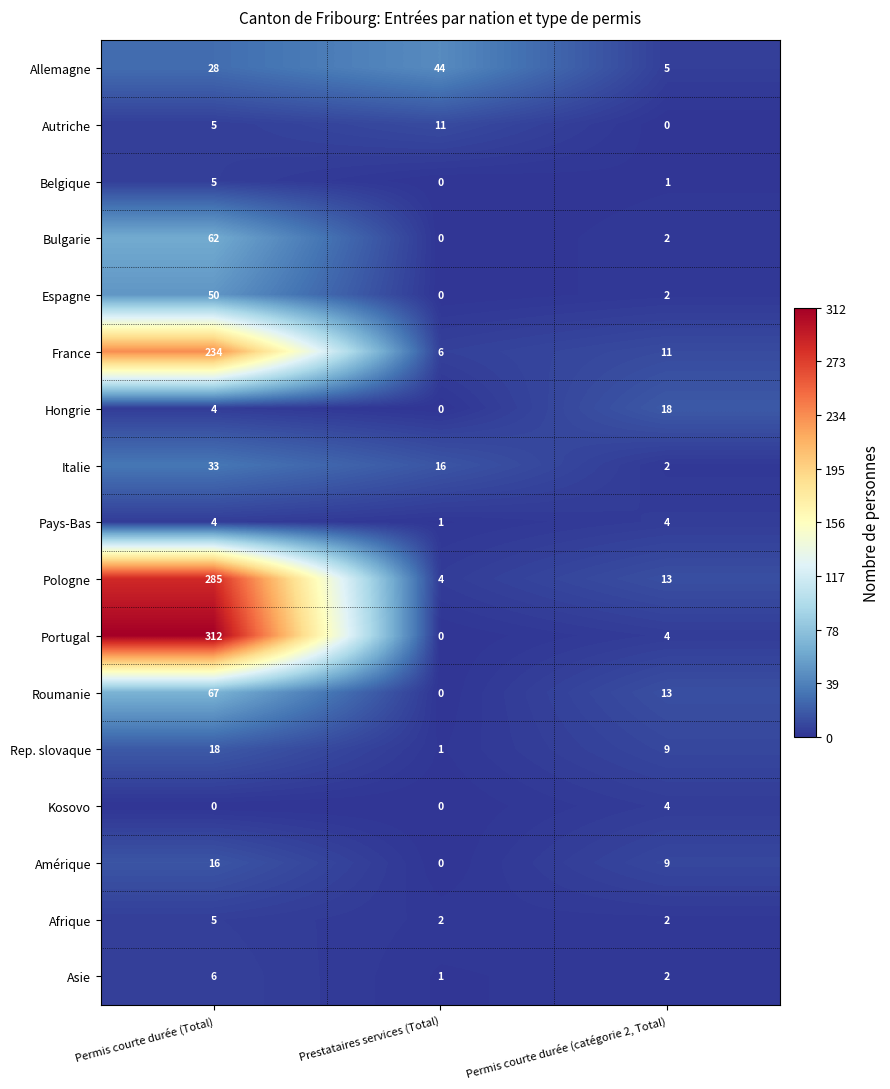

Which series changed the most between Permis courte durée (Total) and Permis courte durée (catégorie 2, Total)?

Portugal